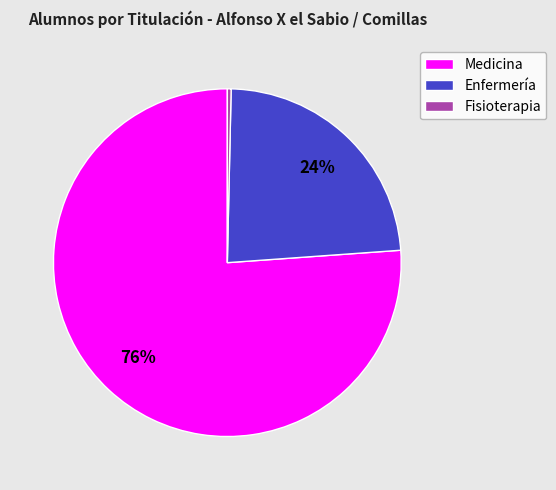

Which slice is the smallest?

Fisioterapia